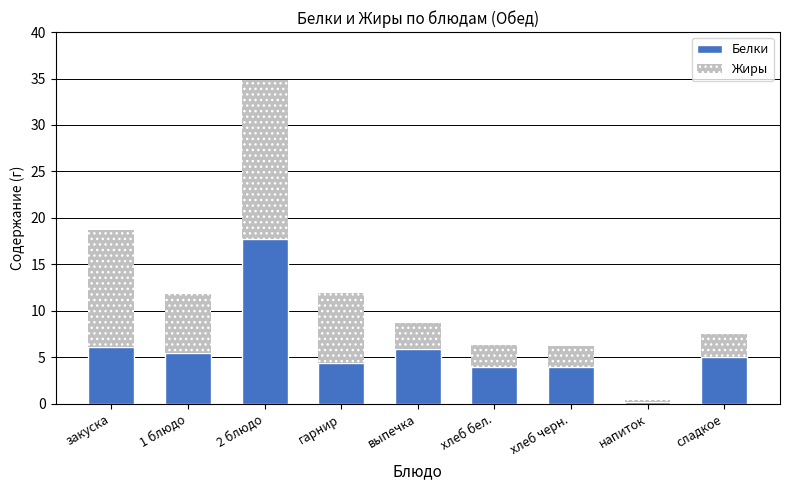

The Белки series shows 4.0 at хлеб бел.. True or false?

True